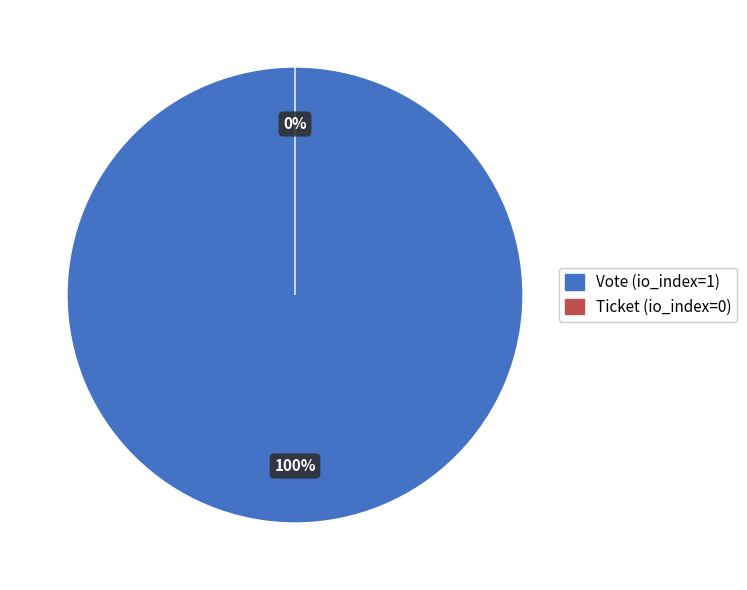

Which slice is the smallest?

Ticket (io_index=0)